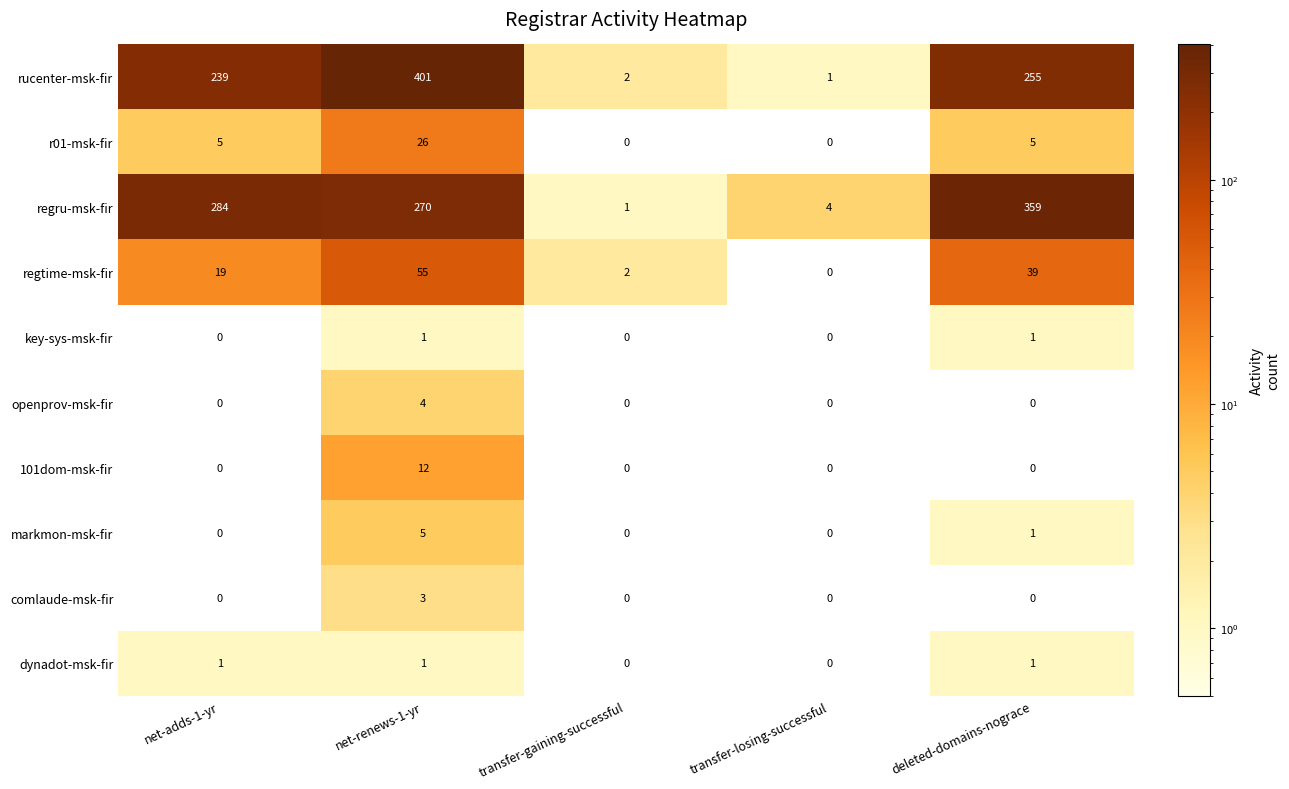

What is the approximate value of regtime-msk-fir at deleted-domains-nograce, to the nearest 5?

40